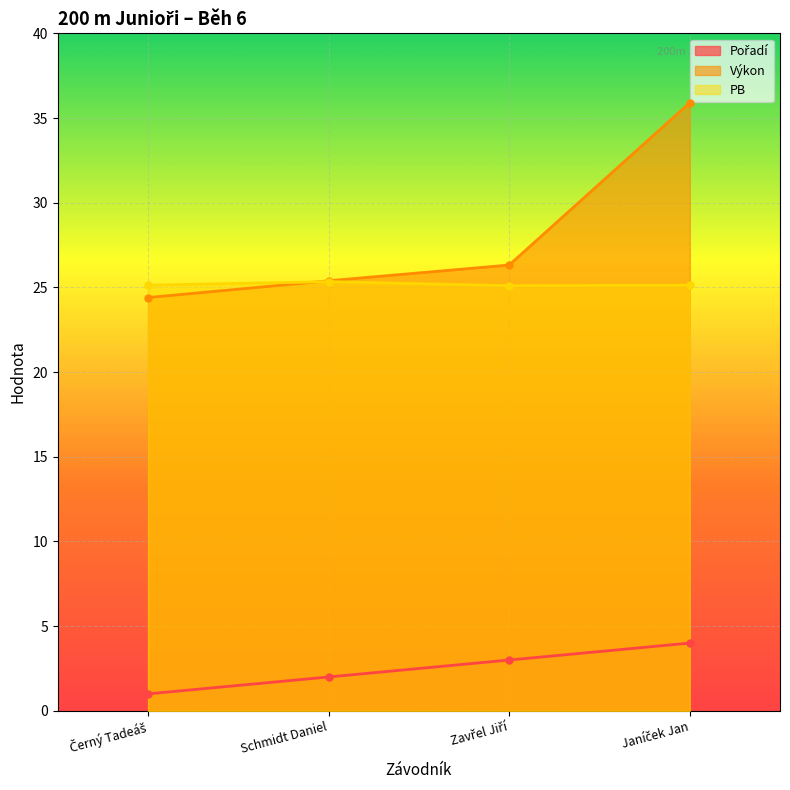

True or false: Pořadí has a value of 5.2 at Zavřel Jiří.

False